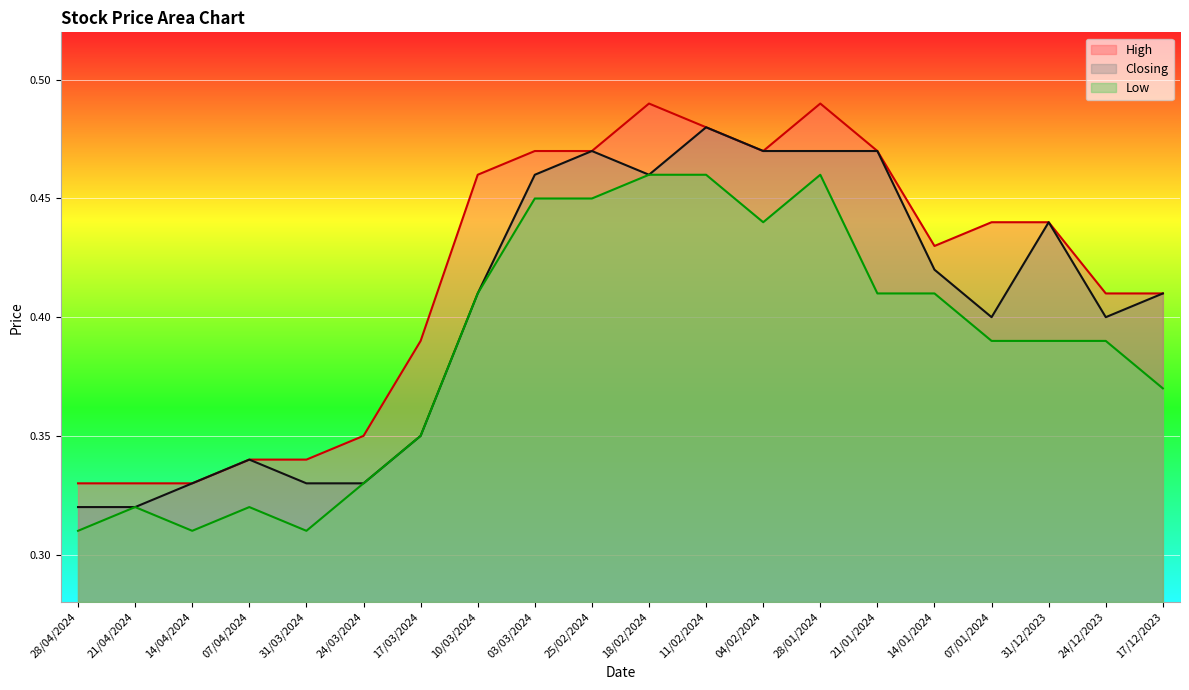

What are all the series names shown in the legend?

High, Closing, Low